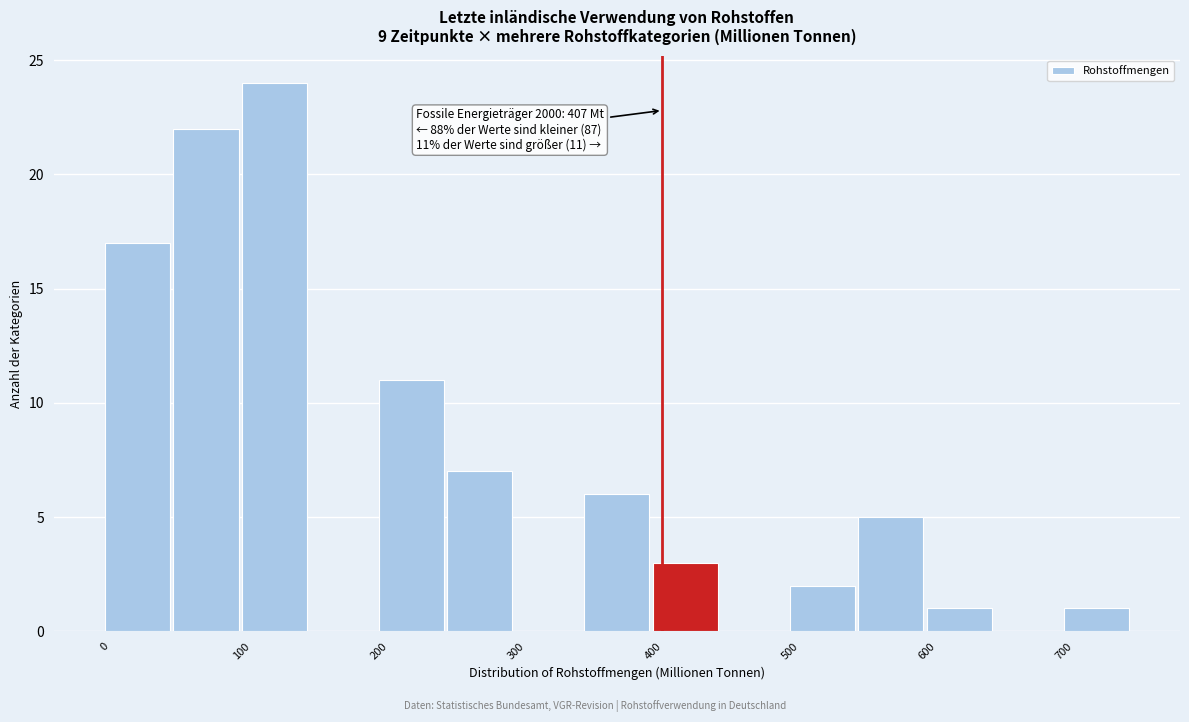

Which range on the x-axis has the tallest bar?

100 to 150